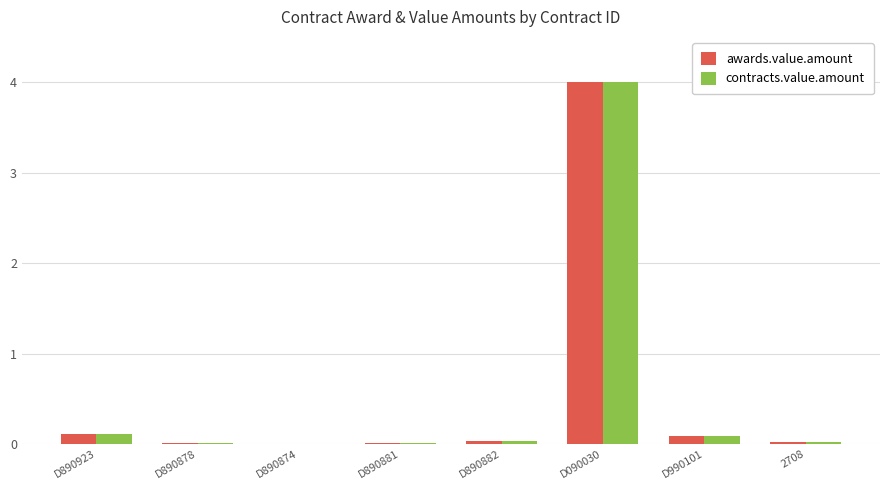

At which category is the sum across all series the highest?

D090030